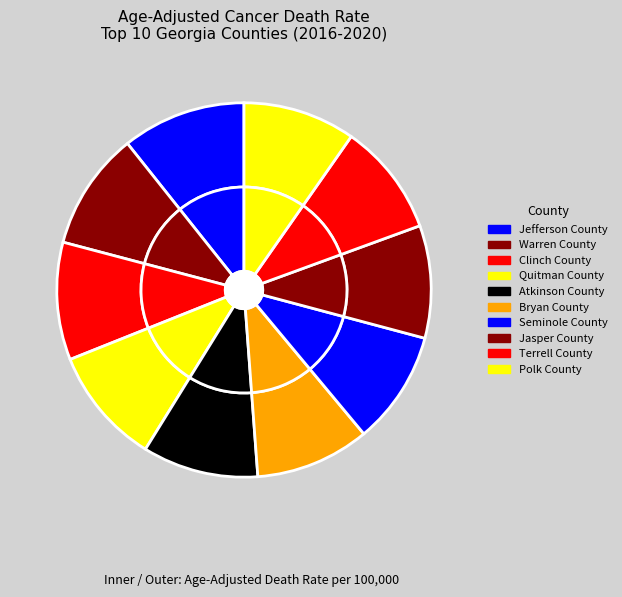

The Jasper County slice represents 10% of the pie. True or false?

True